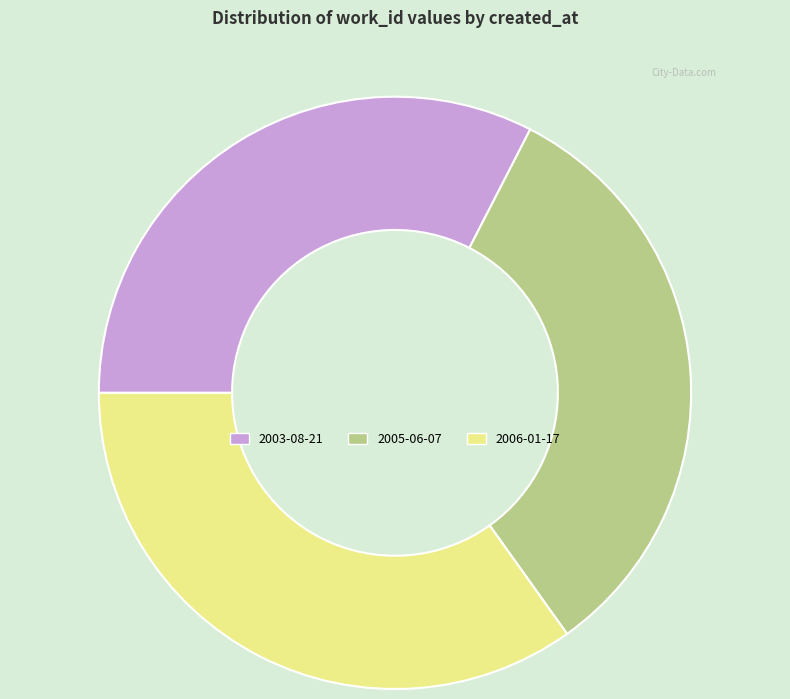

Which has a higher value, 2006-01-17 or 2003-08-21?

2006-01-17